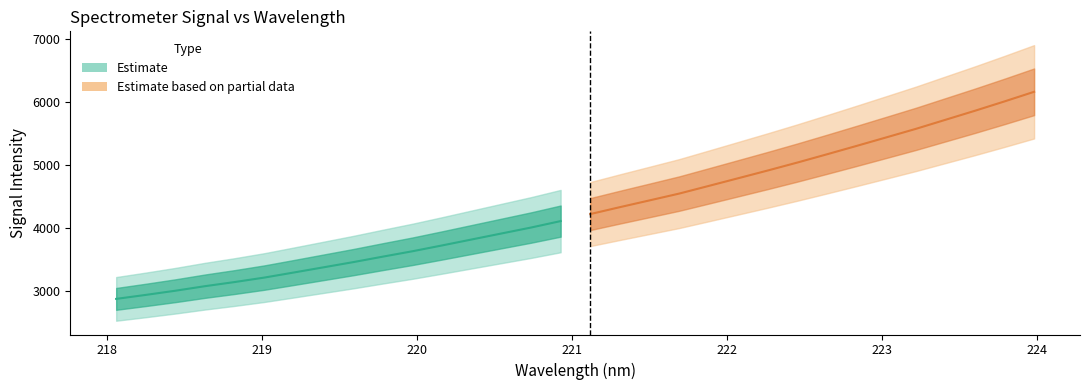

How many lines are shown in the chart?

2